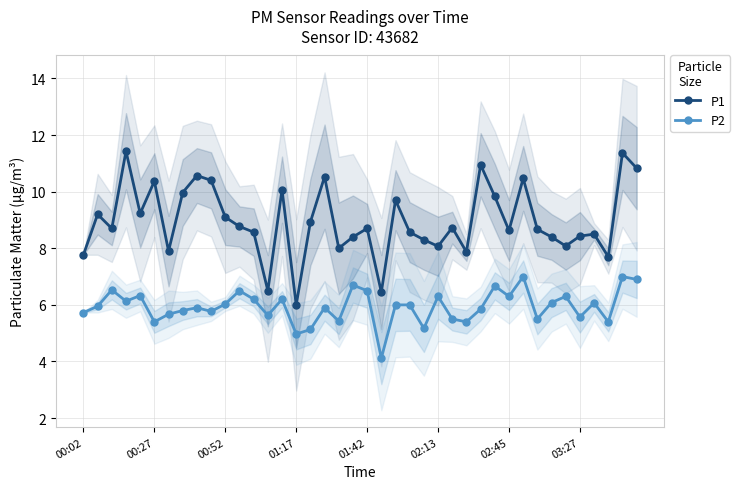

What is the sum of all P1 values?

358.7